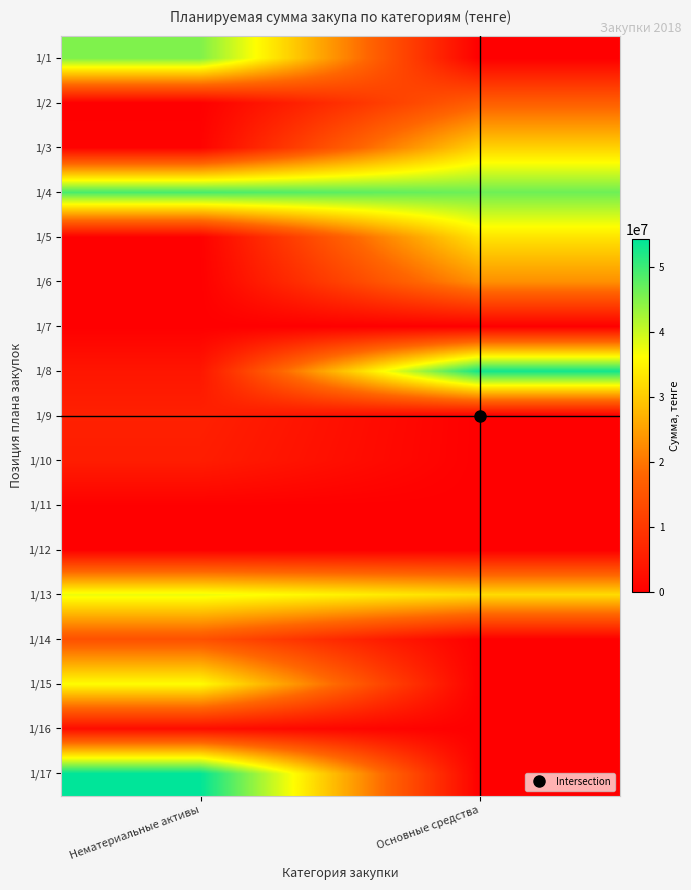

What is the total value across all series at Нематериальные активы?

254750184.1